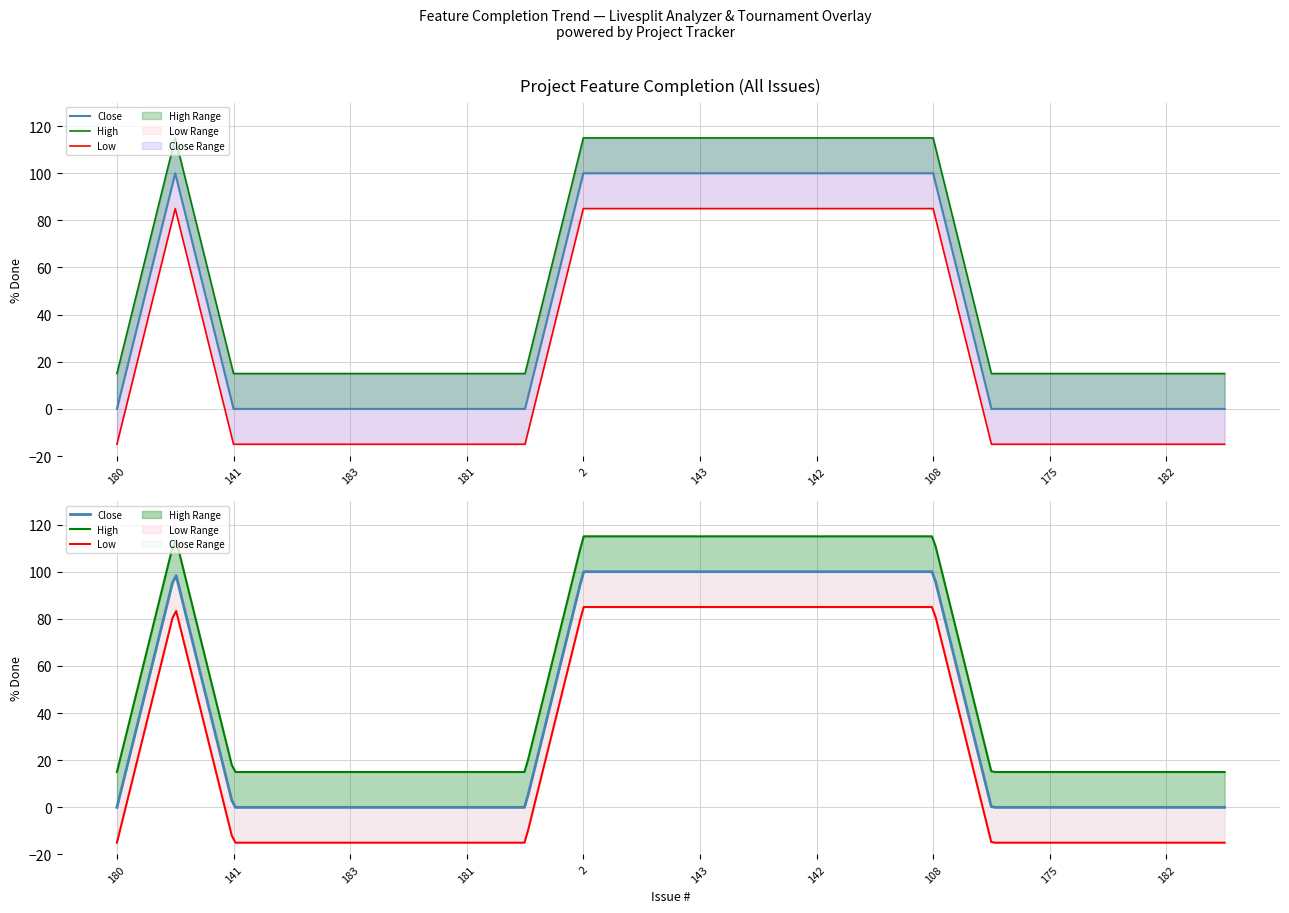

The value at 183 is 37. True or false?

False